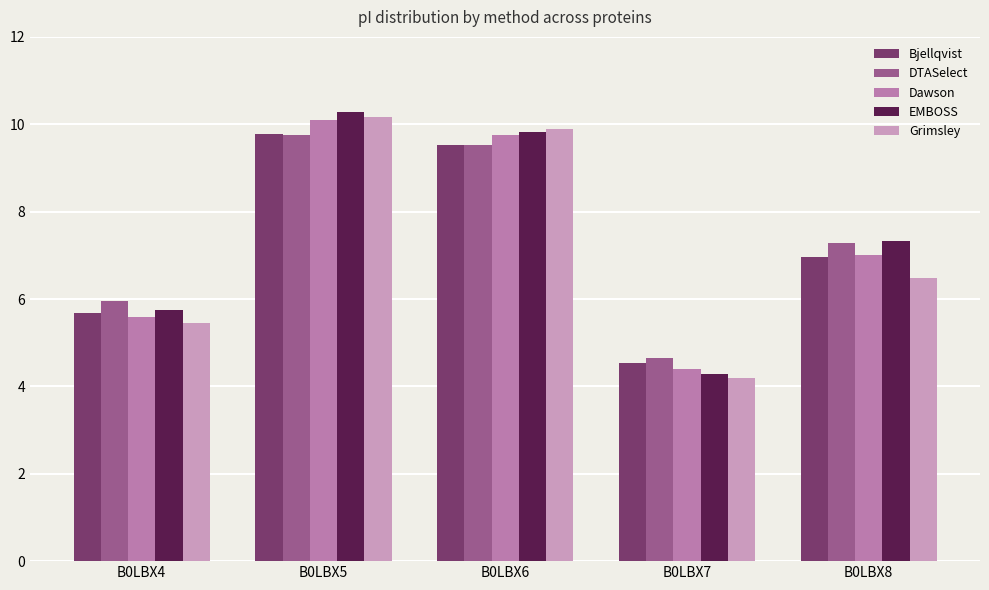

Reading right to left, transcribe all the data shown in this chart.

Bjellqvist: 7.0	4.5	9.5	9.8	5.7
DTASelect: 7.3	4.6	9.5	9.8	6.0
Dawson: 7.0	4.4	9.8	10.1	5.6
EMBOSS: 7.3	4.3	9.8	10.3	5.7
Grimsley: 6.5	4.2	9.9	10.2	5.5